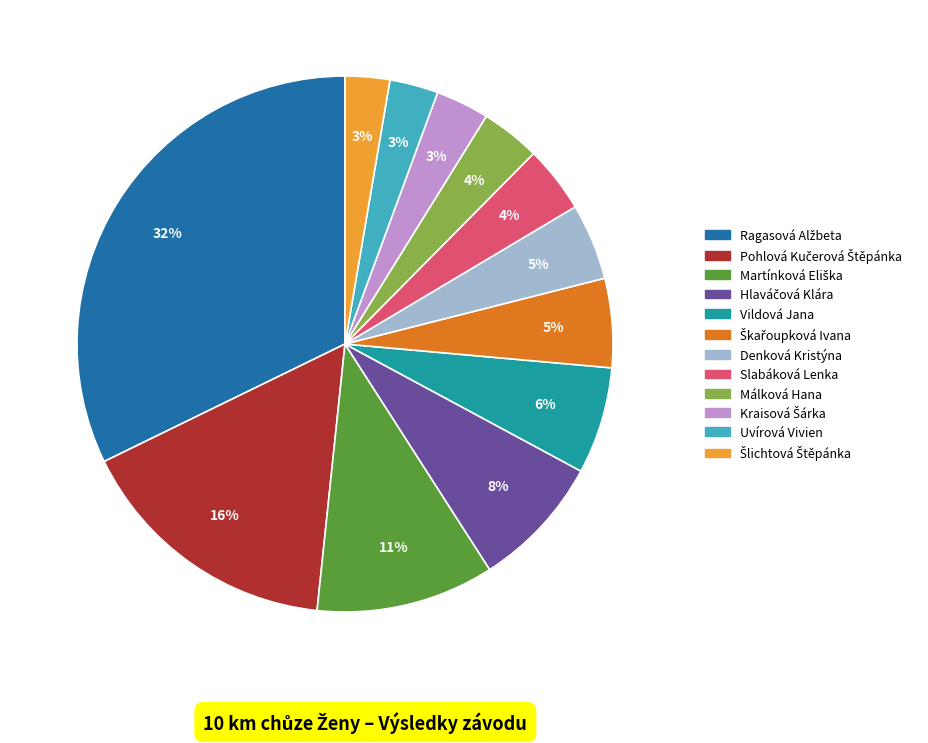

True or false: Slabáková Lenka accounts for 4% of the total.

True